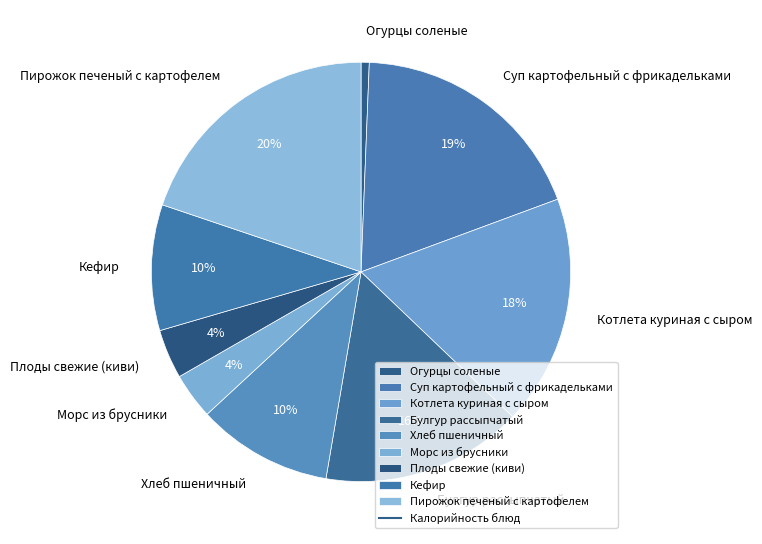

Does Булгур рассыпчатый account for over 50% of the chart?

No